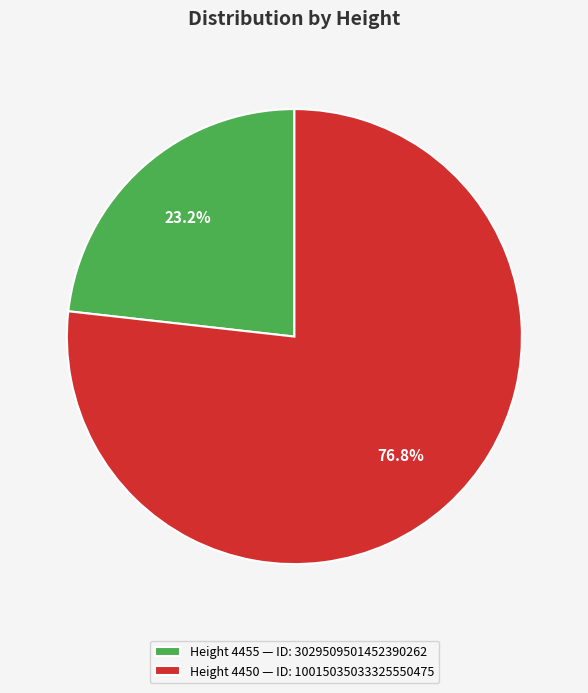

Which slice is the largest?

Height 4450 — ID: 10015035033325550475